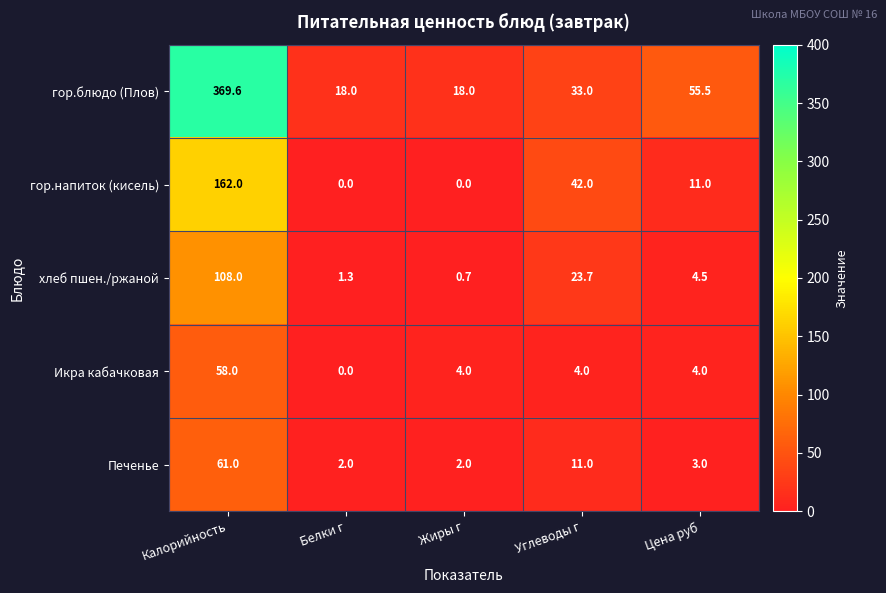

True or false: гор.блюдо (Плов) has a value of 88.9 at Цена руб.

False